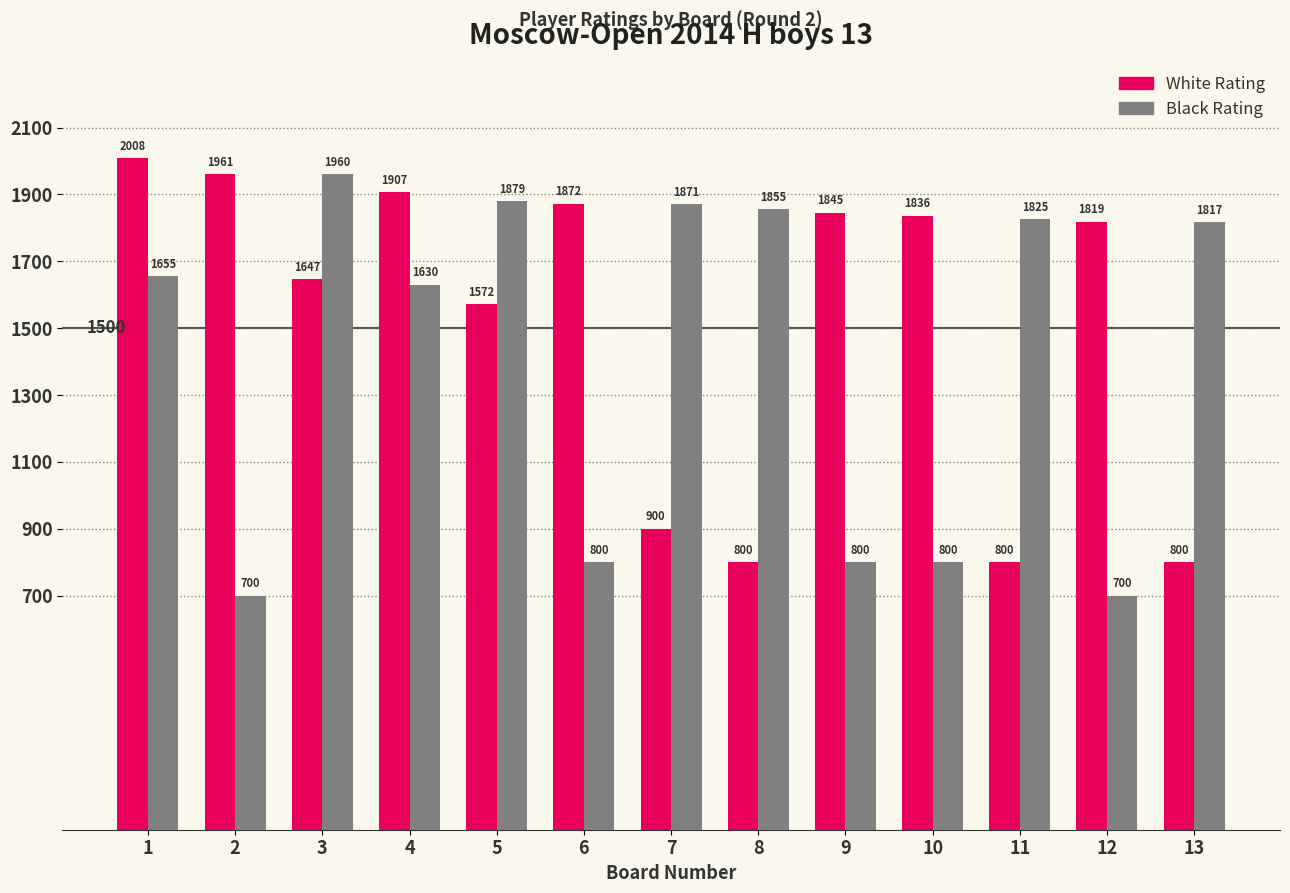

True or false: Black Rating has a value of 700 at 12.

True